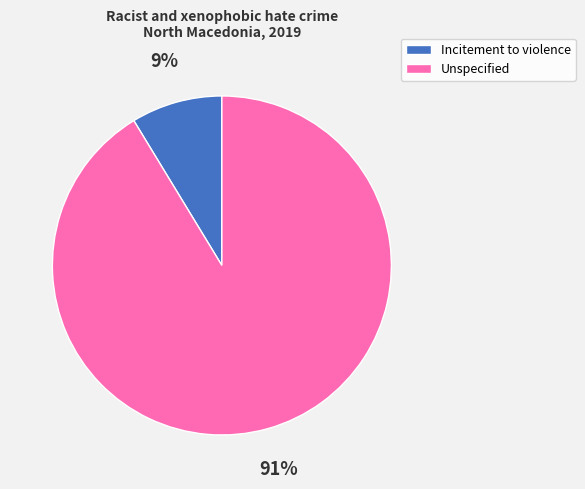

Between Unspecified and Incitement to violence, which is larger?

Unspecified